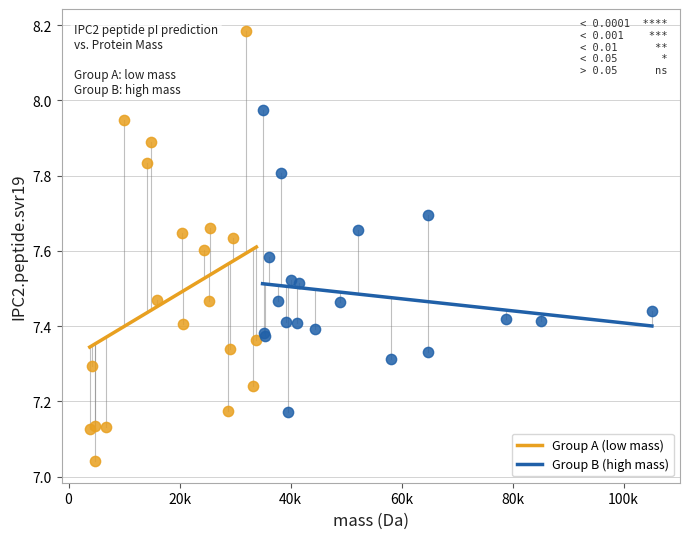

What are all the series names shown in the legend?

Group A (low mass), Group B (high mass)